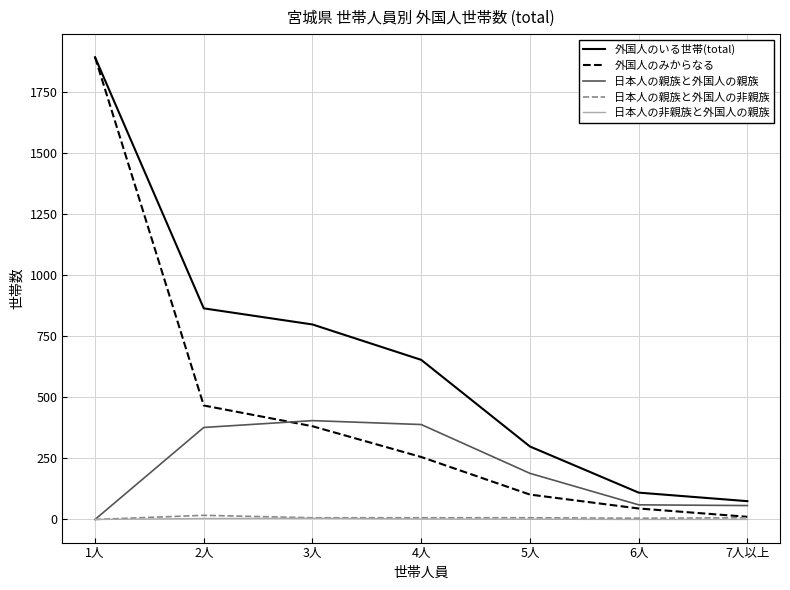

The value of 外国人のいる世帯(total) at 4人 is 860. True or false?

False